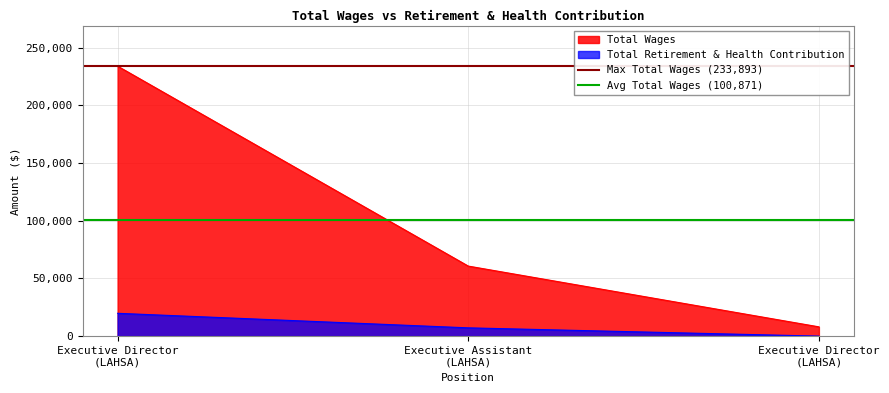

Is the value of Max Total Wages (233,893) at Executive Director
(LAHSA) greater than the value of Avg Total Wages (100,871) at Executive Assistant
(LAHSA)?

Yes